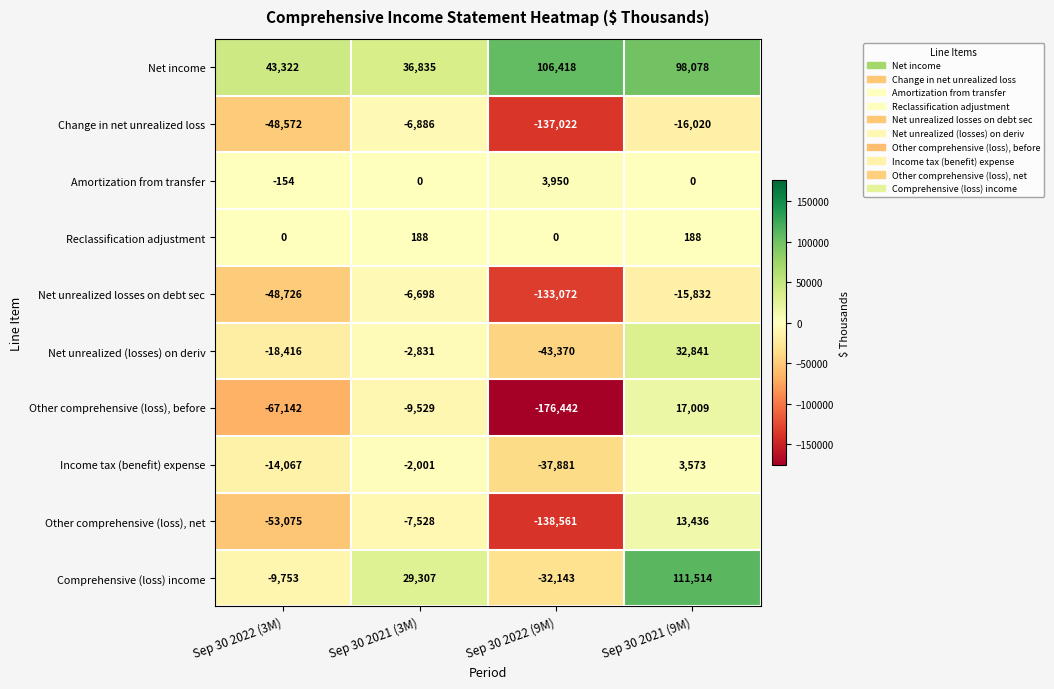

What is the difference between the maximum and minimum values in the Amortization from transfer series?

4104